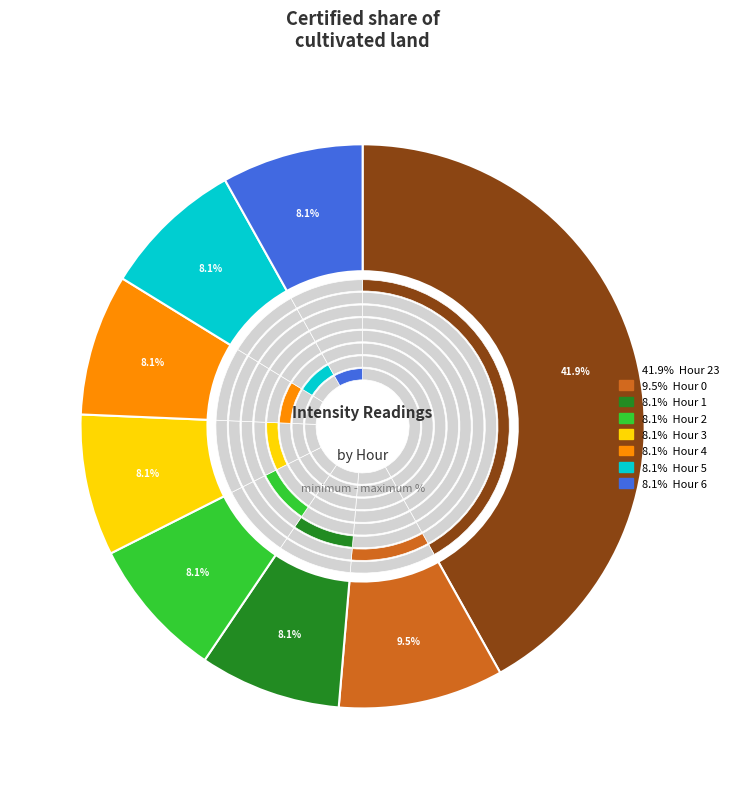

Does Hour 6 account for over 50% of the chart?

No